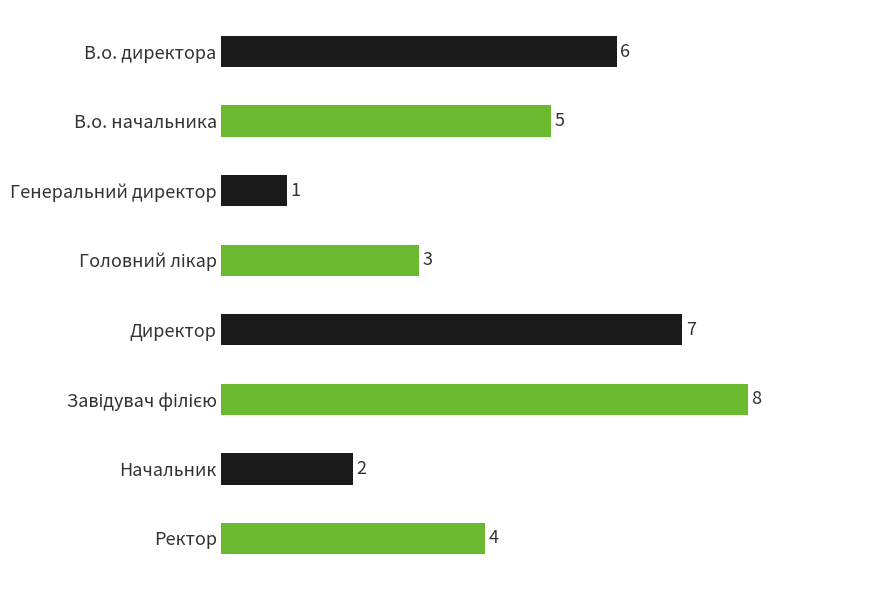

How many series are shown in this chart?

1